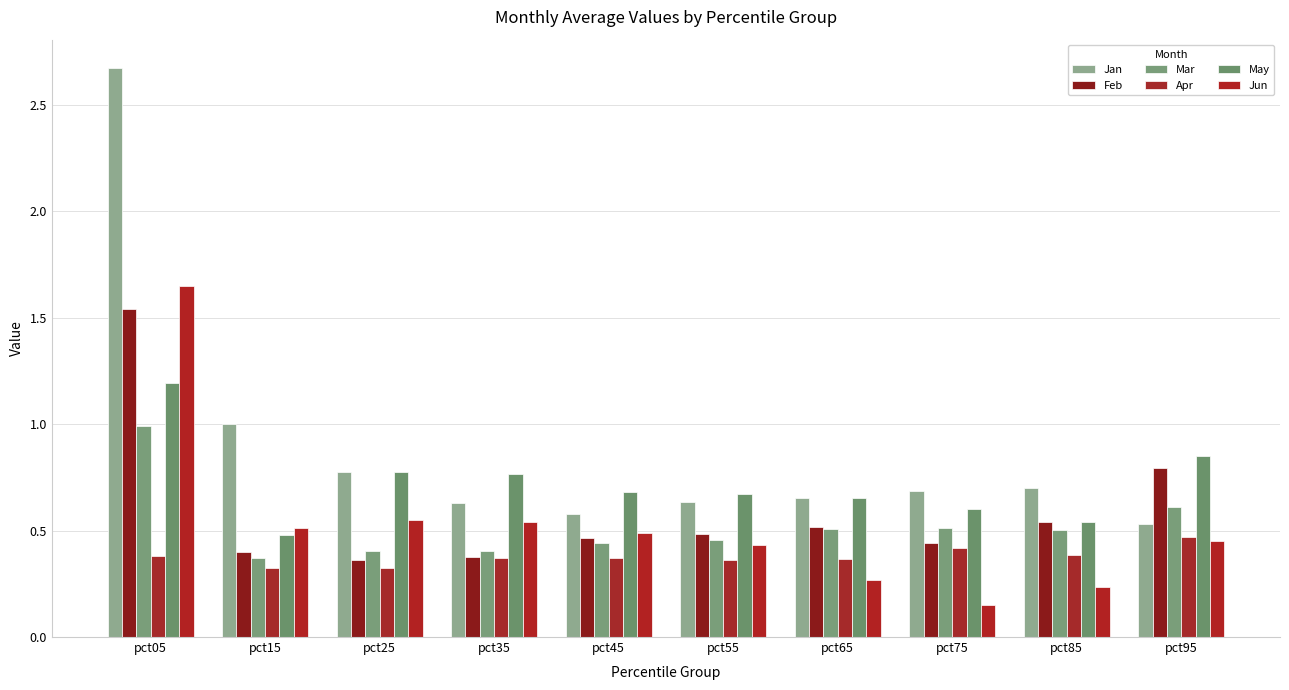

What is the difference between the maximum and minimum values in the Apr series?

0.1